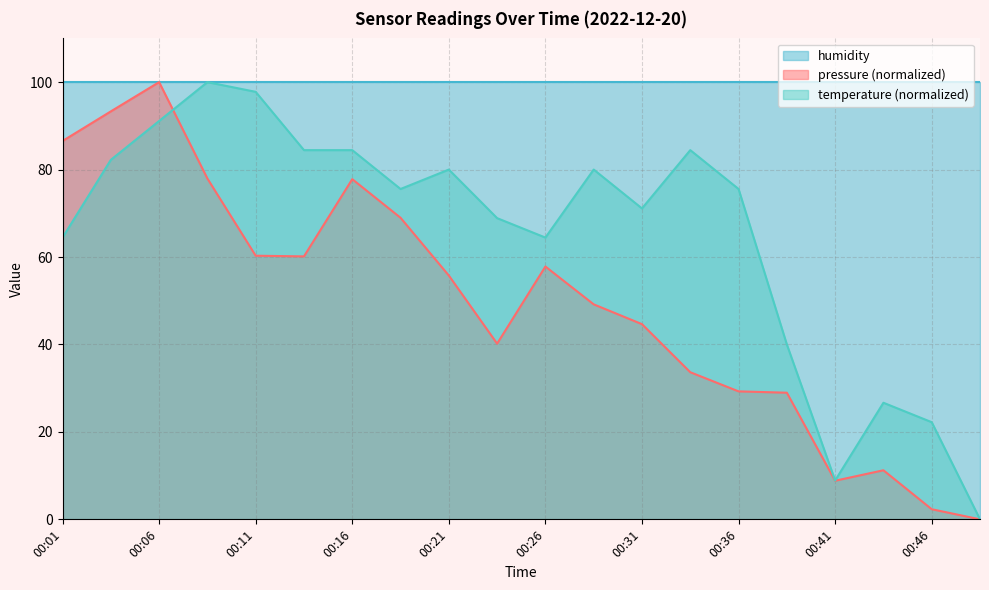

What is the total value across all series at 00:21?

235.8